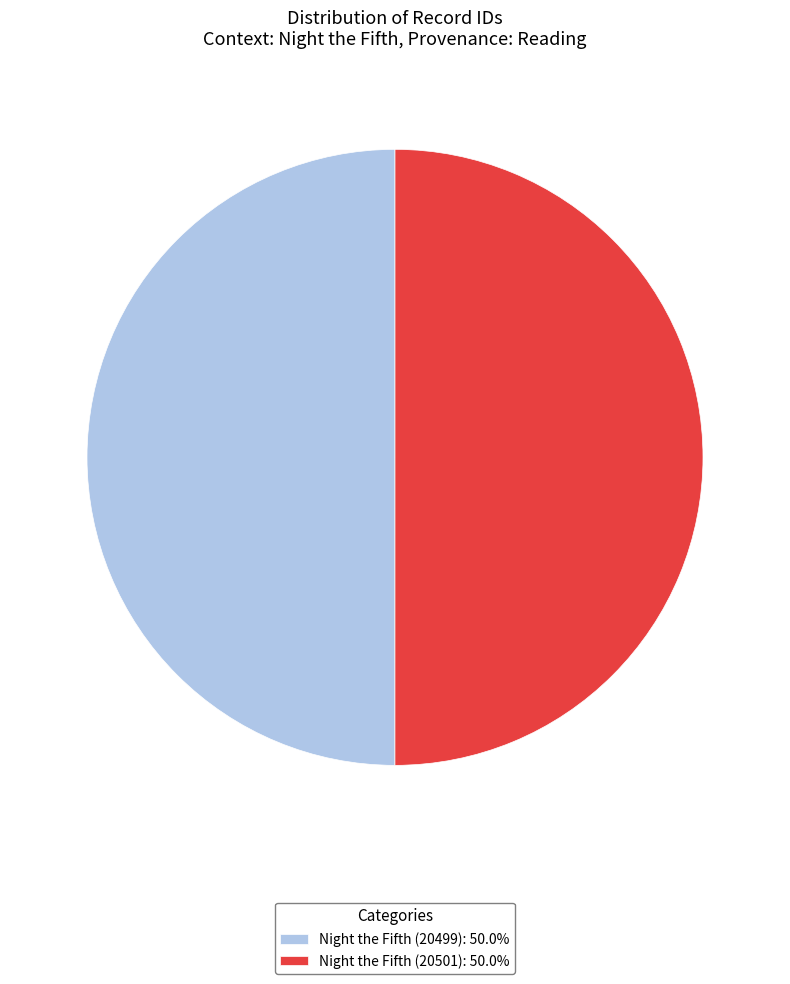

Do Night the Fifth (20499): 50.0% and Night the Fifth (20501): 50.0% together represent more than half of the pie?

Yes